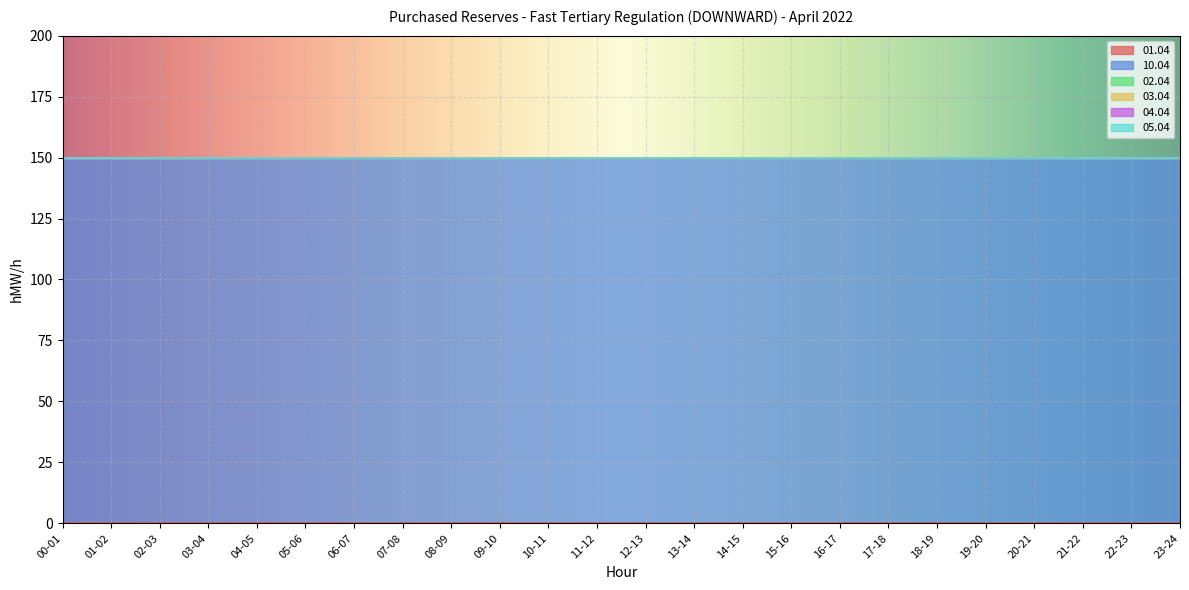

What is the label of the 15th point from the left?

14-15